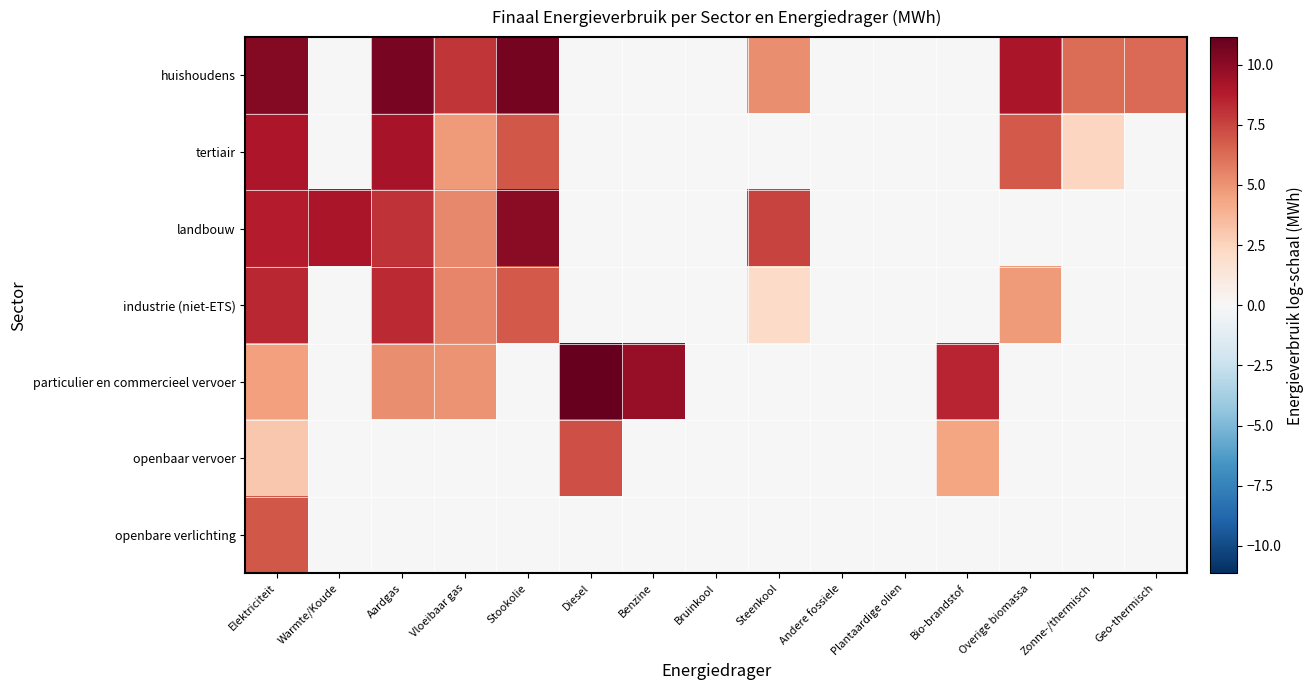

How many series are shown in this chart?

7